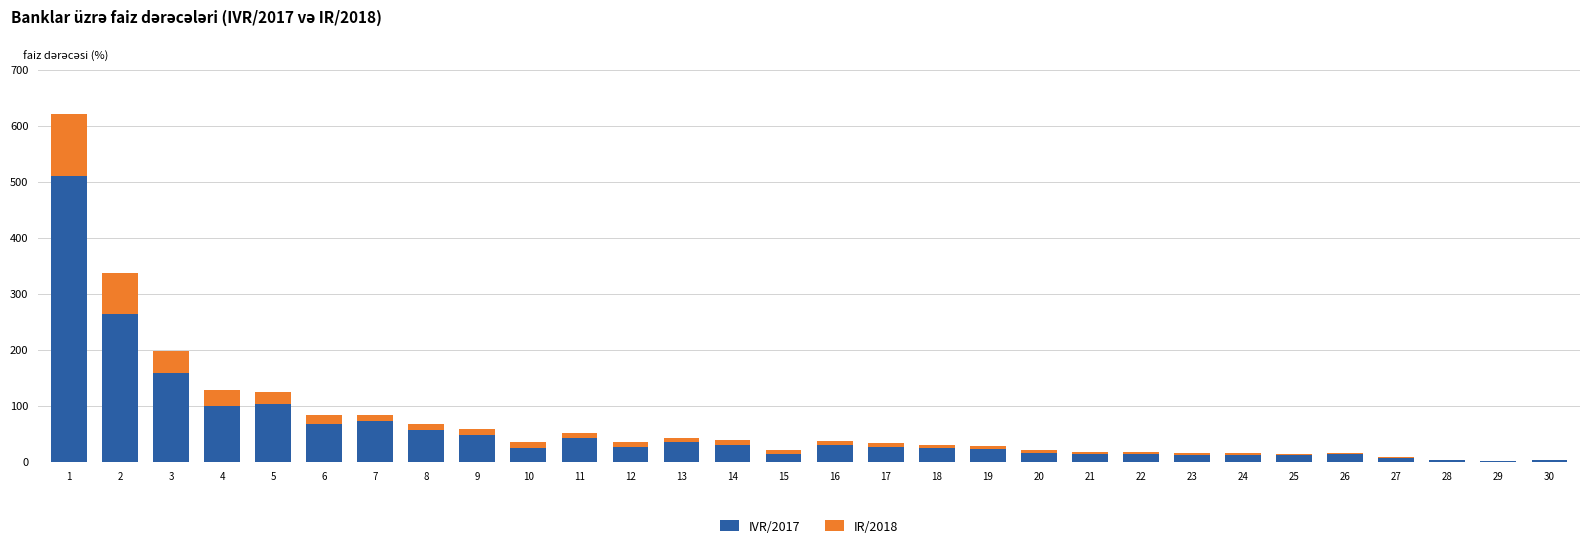

What is the total value across all series at 6?

83.2